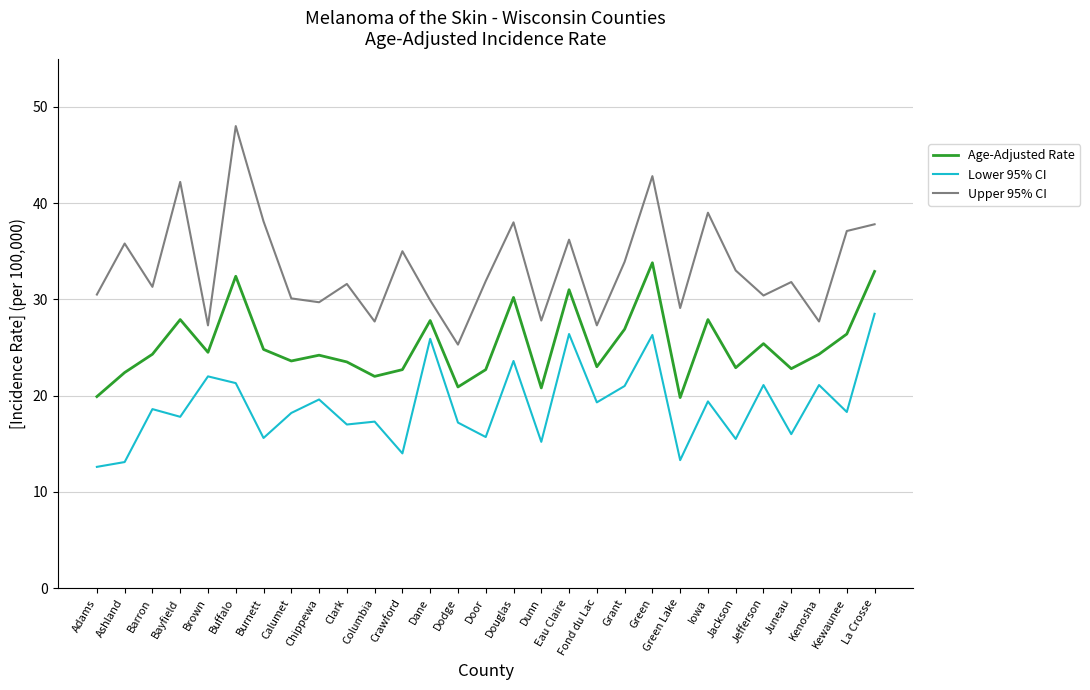

What are all the series names shown in the legend?

Age-Adjusted Rate, Lower 95% CI, Upper 95% CI